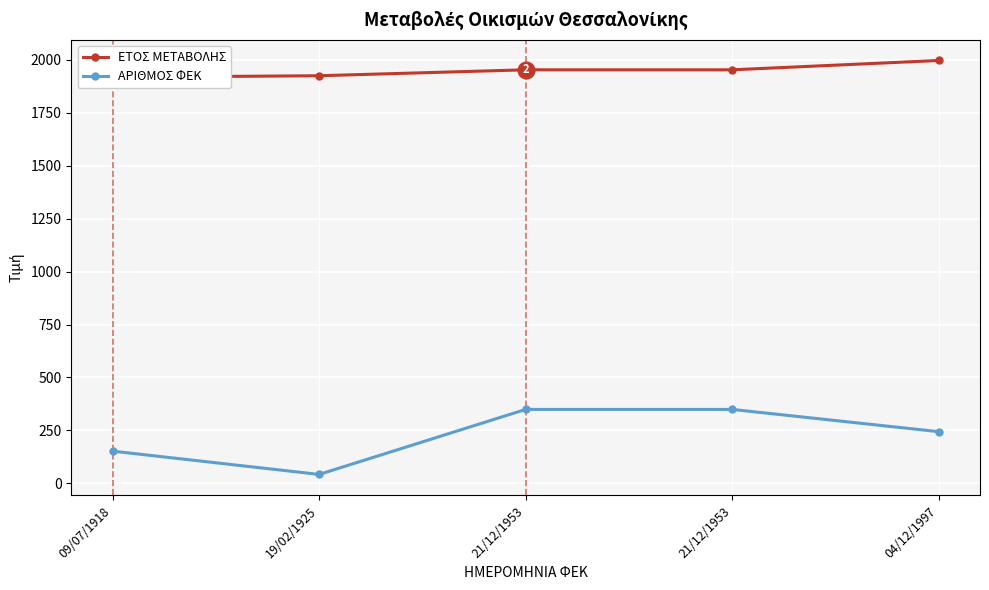

List the series in order of their overall mean, highest first.

ΕΤΟΣ ΜΕΤΑΒΟΛΗΣ, ΑΡΙΘΜΟΣ ΦΕΚ